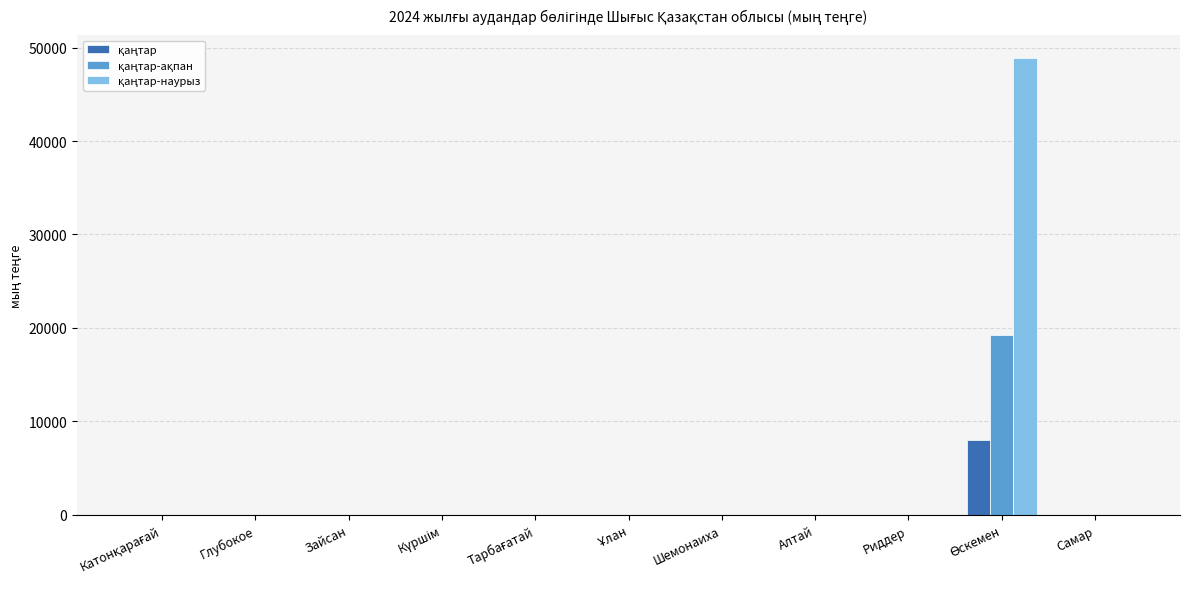

What is the maximum value shown in the chart?

48888.2